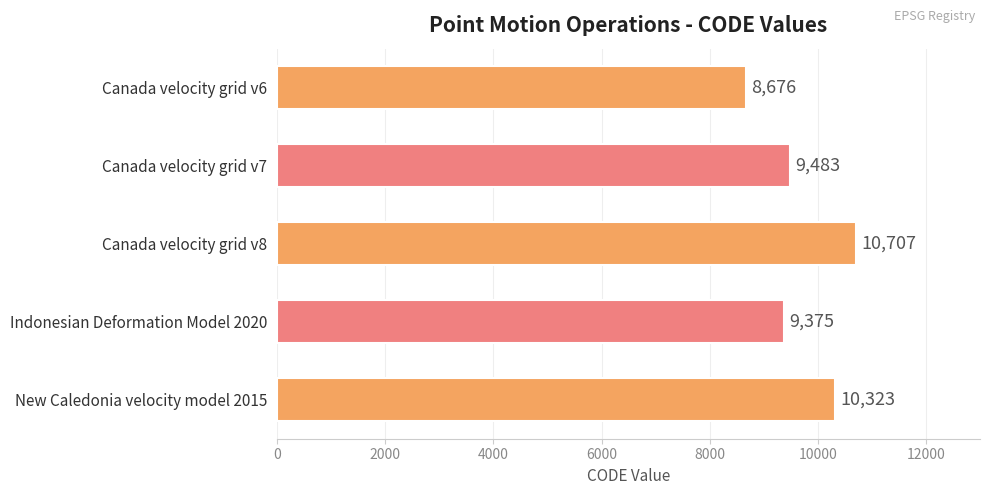

How many bars are there in total?

5